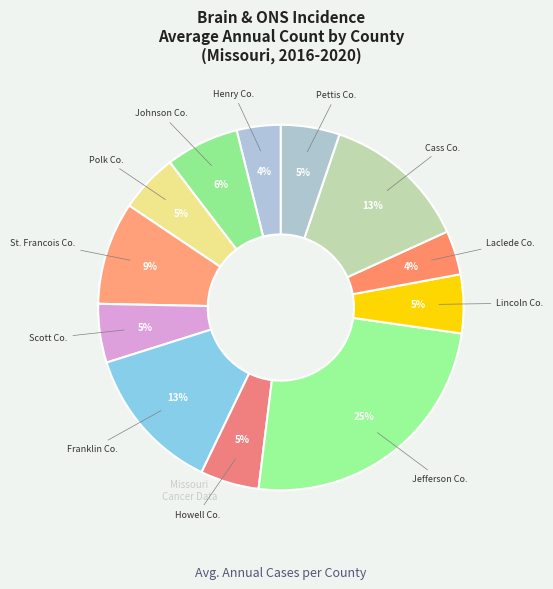

Rank the categories by value from highest to lowest.

Jefferson County, Franklin County, Cass County, St. Francois County, Johnson County, Polk County, Scott County, Howell County, Lincoln County, Pettis County, Henry County, Laclede County